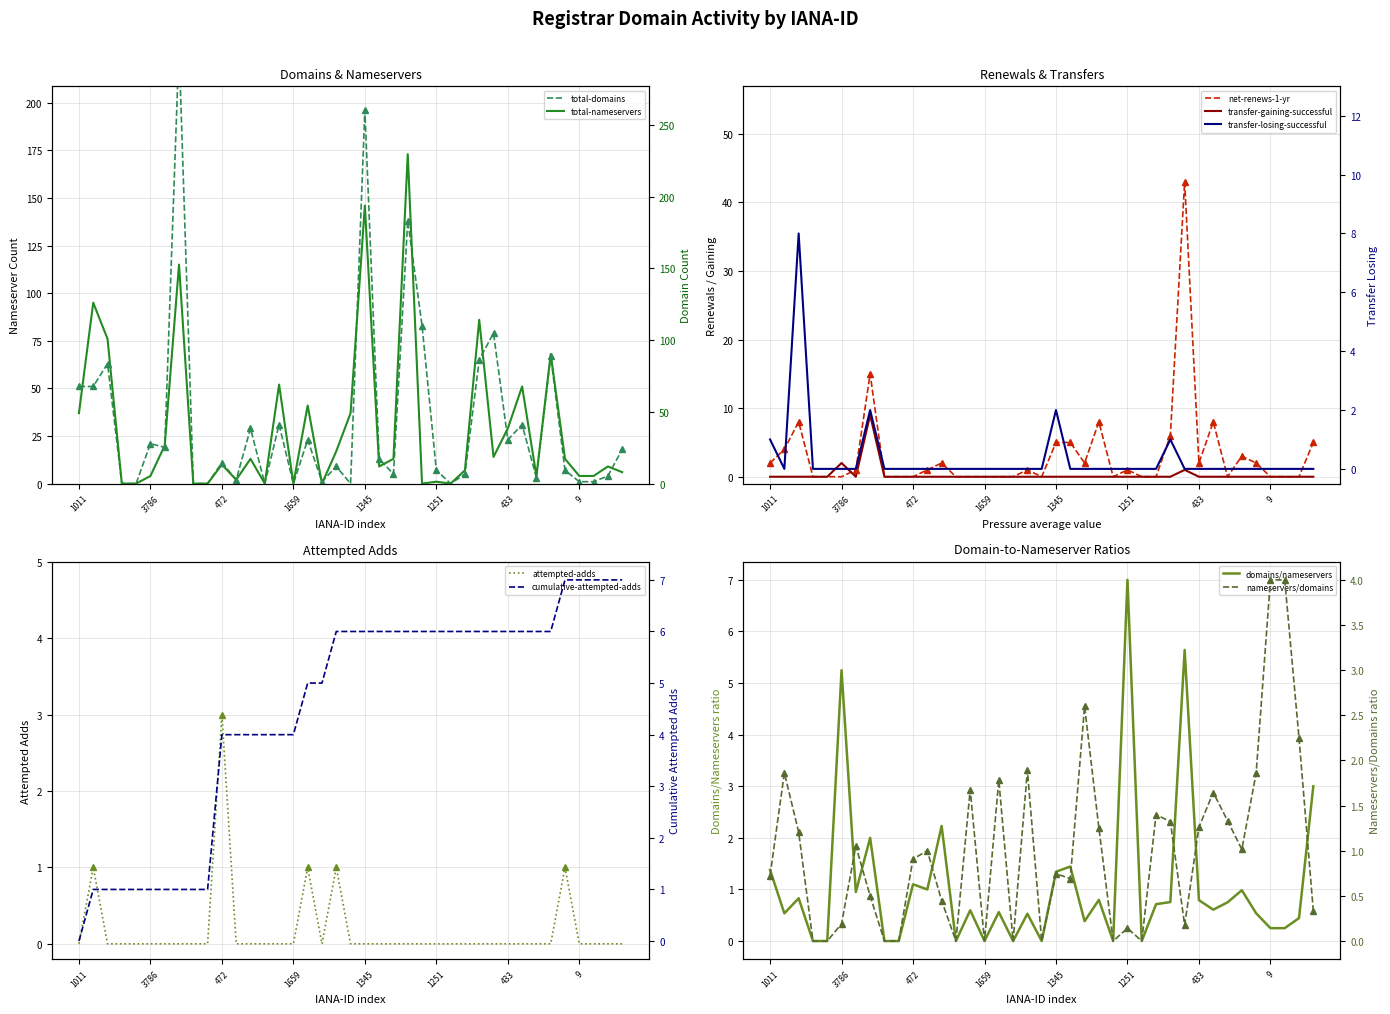

At which label is total-nameservers closest to 86?

2